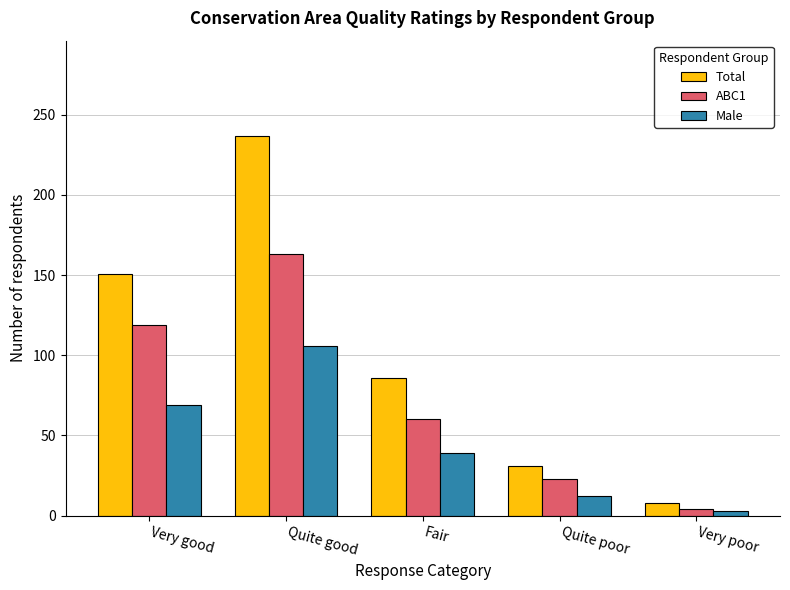

What position from the right is Fair?

3